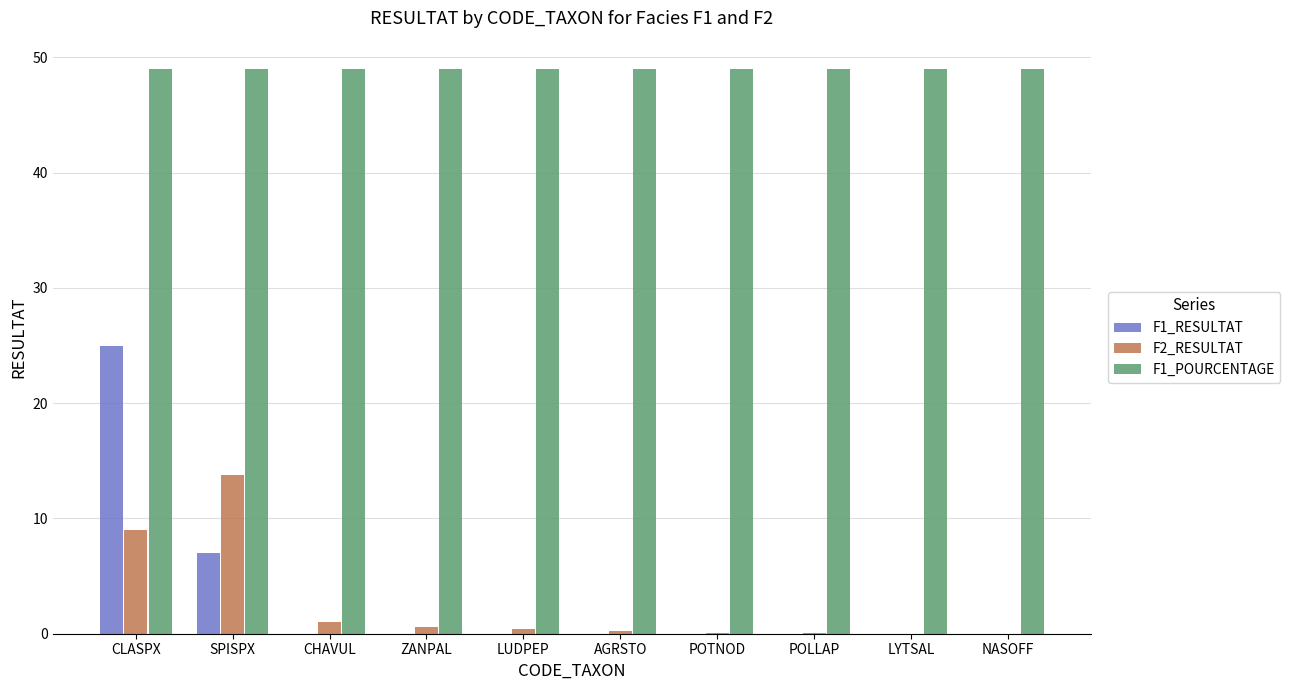

At which category is the sum across all series the highest?

CLASPX